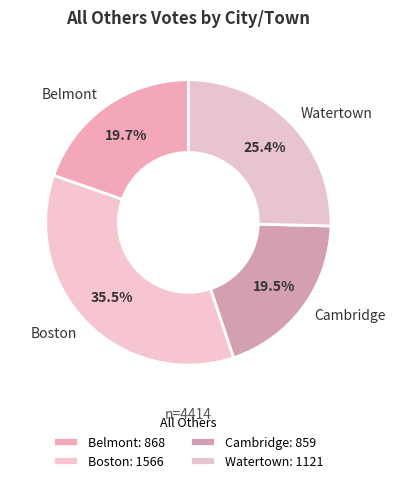

What is the ratio of the value at Belmont to the value at Watertown?

0.8